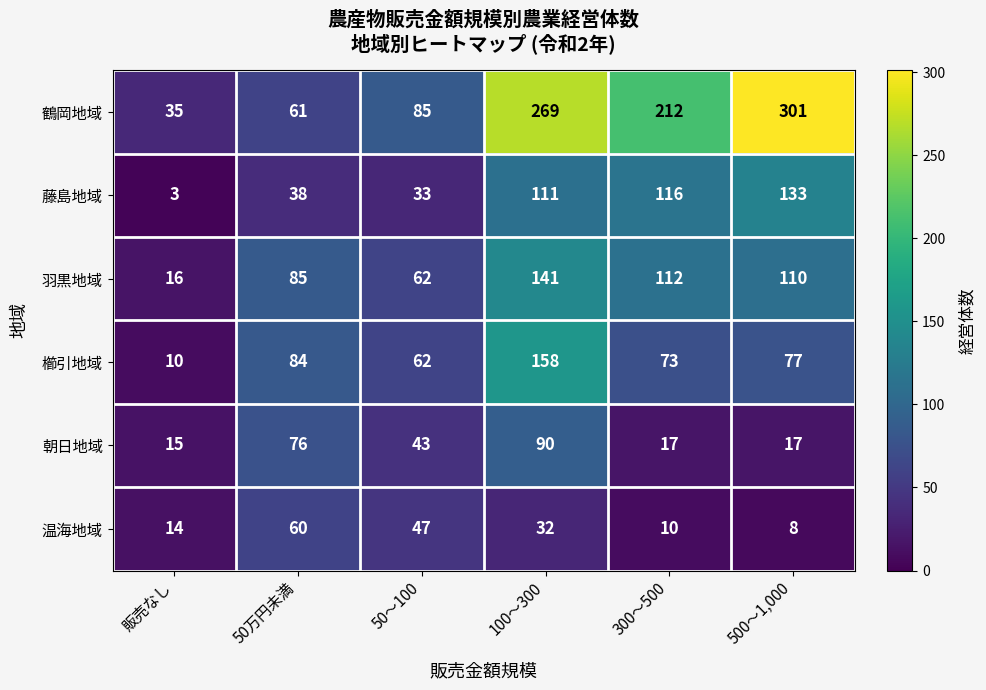

Is it true that 藤島地域 equals 33 at 50～100?

True